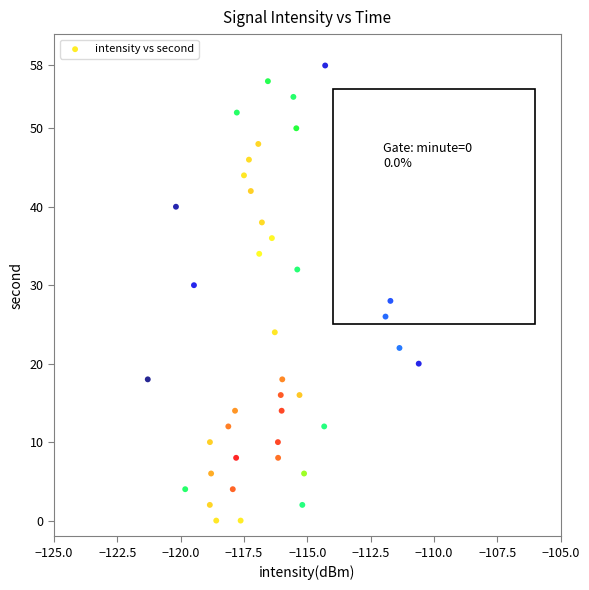

What is the range of Y values (max minus min)?

58